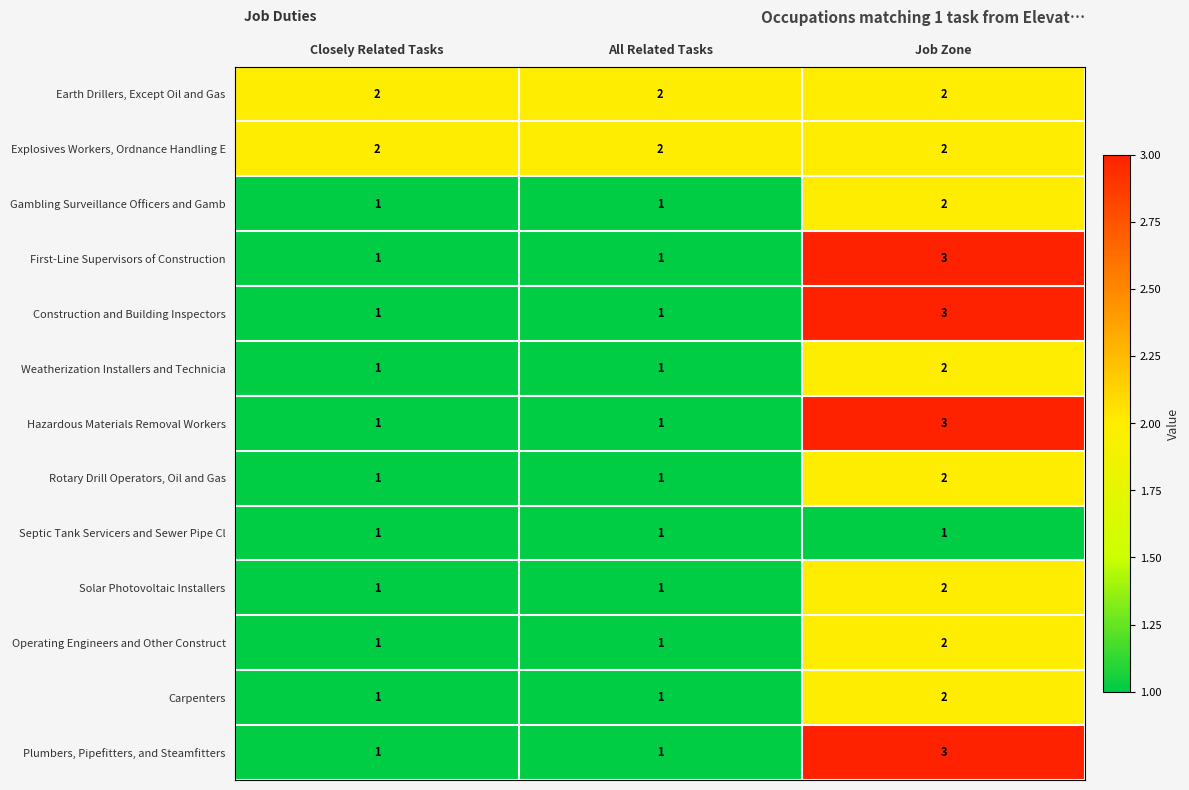

Which label corresponds to the largest value in the chart?

Job Zone